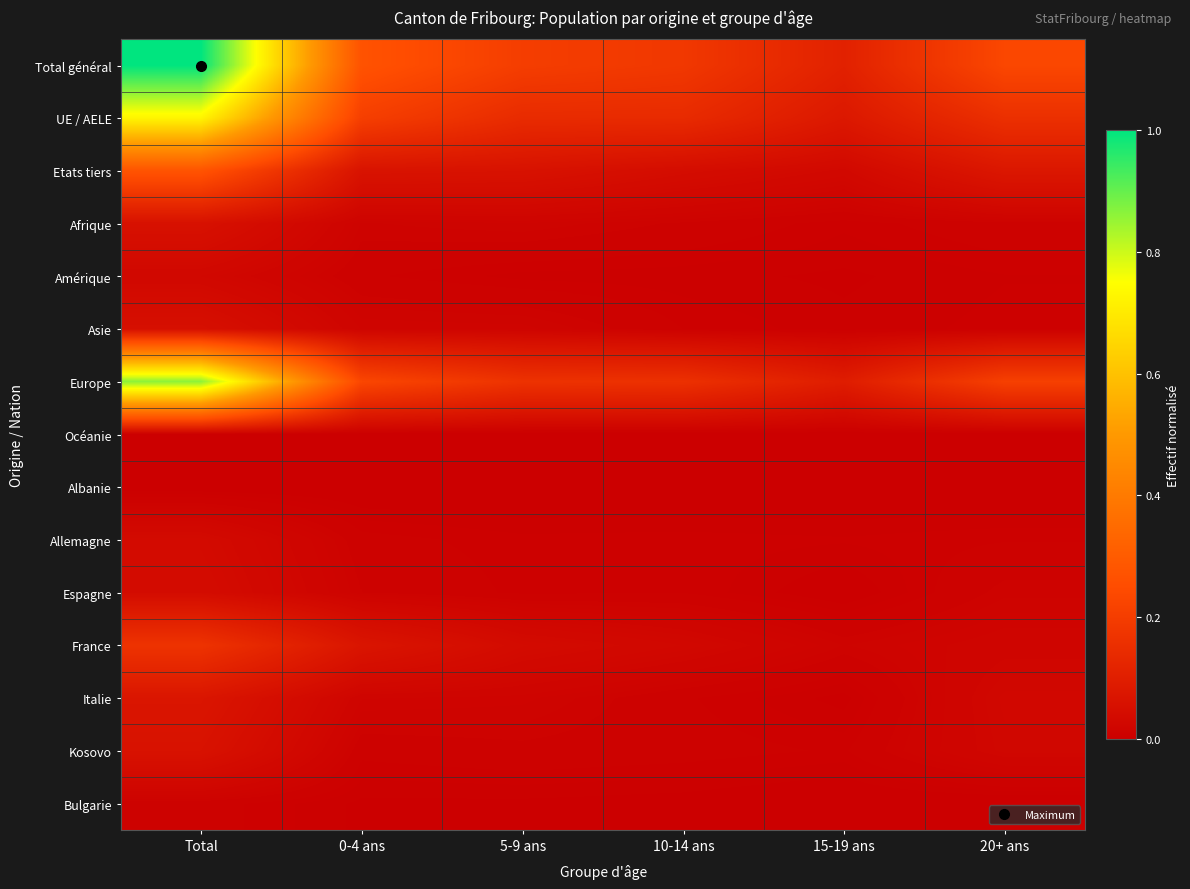

Reading right to left, transcribe all the data shown in this chart.

Total général: 20+ ans=0.2	15-19 ans=0.1	10-14 ans=0.2	5-9 ans=0.2	0-4 ans=0.3	Total=1.0
UE / AELE: 20+ ans=0.2	15-19 ans=0.1	10-14 ans=0.1	5-9 ans=0.1	0-4 ans=0.2	Total=0.7
Etats tiers: 20+ ans=0.1	15-19 ans=0.0	10-14 ans=0.0	5-9 ans=0.1	0-4 ans=0.1	Total=0.3
Afrique: 20+ ans=0.0	15-19 ans=0.0	10-14 ans=0.0	5-9 ans=0.0	0-4 ans=0.0	Total=0.1
Amérique: 20+ ans=0.0	15-19 ans=0.0	10-14 ans=0.0	5-9 ans=0.0	0-4 ans=0.0	Total=0.0
Asie: 20+ ans=0.0	15-19 ans=0.0	10-14 ans=0.0	5-9 ans=0.0	0-4 ans=0.0	Total=0.1
Europe: 20+ ans=0.2	15-19 ans=0.1	10-14 ans=0.2	5-9 ans=0.2	0-4 ans=0.2	Total=0.9
Océanie: 20+ ans=0.0	15-19 ans=0.0	10-14 ans=0.0	5-9 ans=0.0	0-4 ans=0.0	Total=0.0
Albanie: 20+ ans=0.0	15-19 ans=0.0	10-14 ans=0.0	5-9 ans=0.0	0-4 ans=0.0	Total=0.0
Allemagne: 20+ ans=0.0	15-19 ans=0.0	10-14 ans=0.0	5-9 ans=0.0	0-4 ans=0.0	Total=0.0
Espagne: 20+ ans=0.0	15-19 ans=0.0	10-14 ans=0.0	5-9 ans=0.0	0-4 ans=0.0	Total=0.0
France: 20+ ans=0.0	15-19 ans=0.0	10-14 ans=0.0	5-9 ans=0.0	0-4 ans=0.1	Total=0.2
Italie: 20+ ans=0.0	15-19 ans=0.0	10-14 ans=0.0	5-9 ans=0.0	0-4 ans=0.0	Total=0.1
Kosovo: 20+ ans=0.0	15-19 ans=0.0	10-14 ans=0.0	5-9 ans=0.0	0-4 ans=0.0	Total=0.1
Bulgarie: 20+ ans=0.0	15-19 ans=0.0	10-14 ans=0.0	5-9 ans=0.0	0-4 ans=0.0	Total=0.0